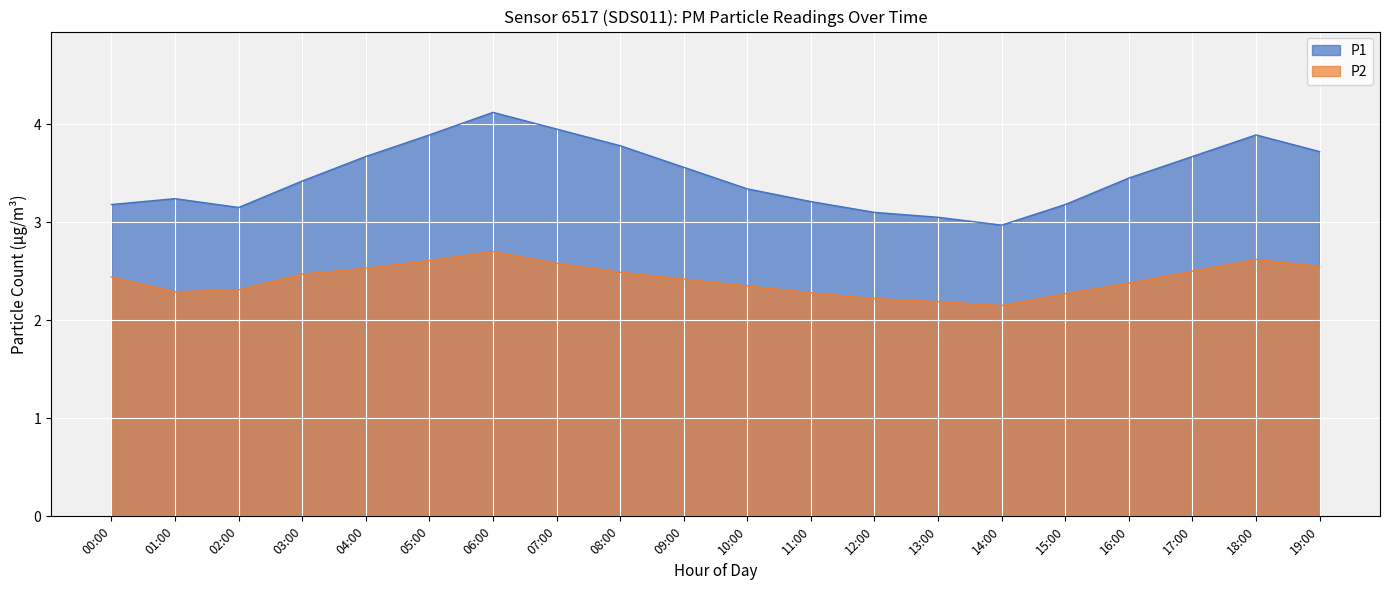

What is the label of the 6th point from the left?

05:00